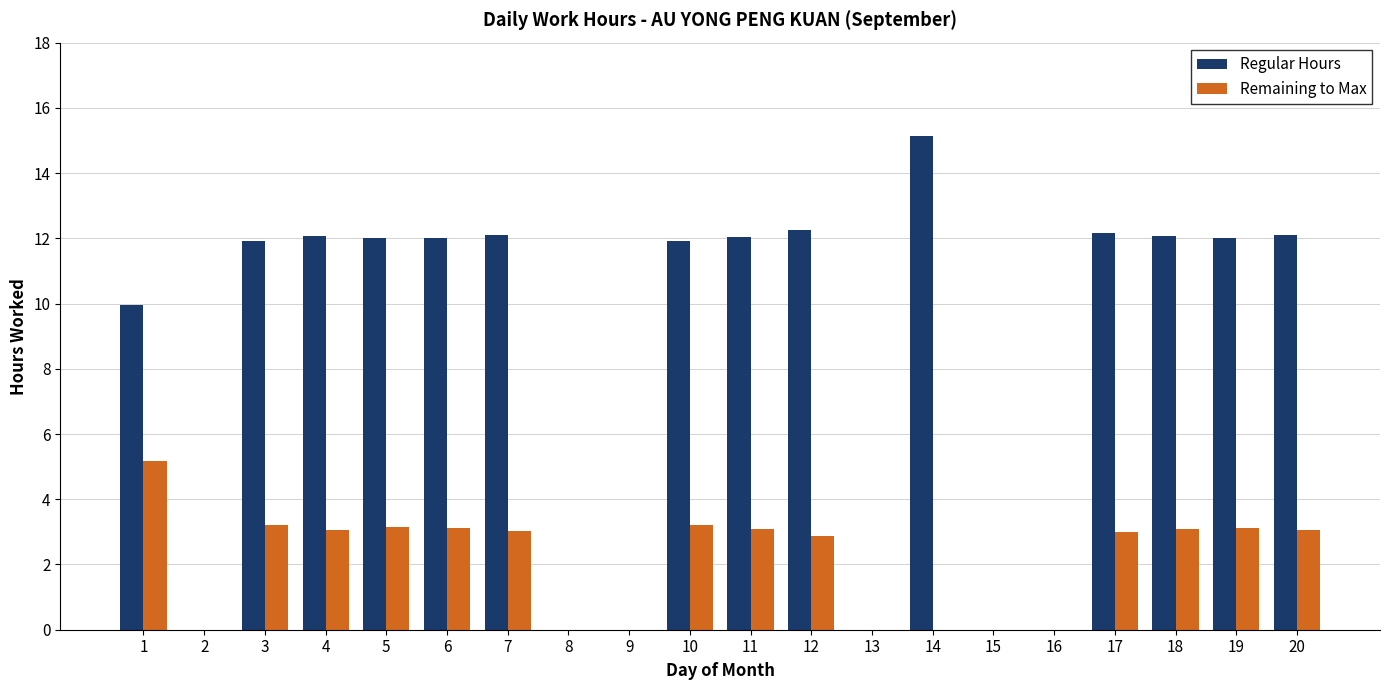

Which category has the highest value across all series?

14